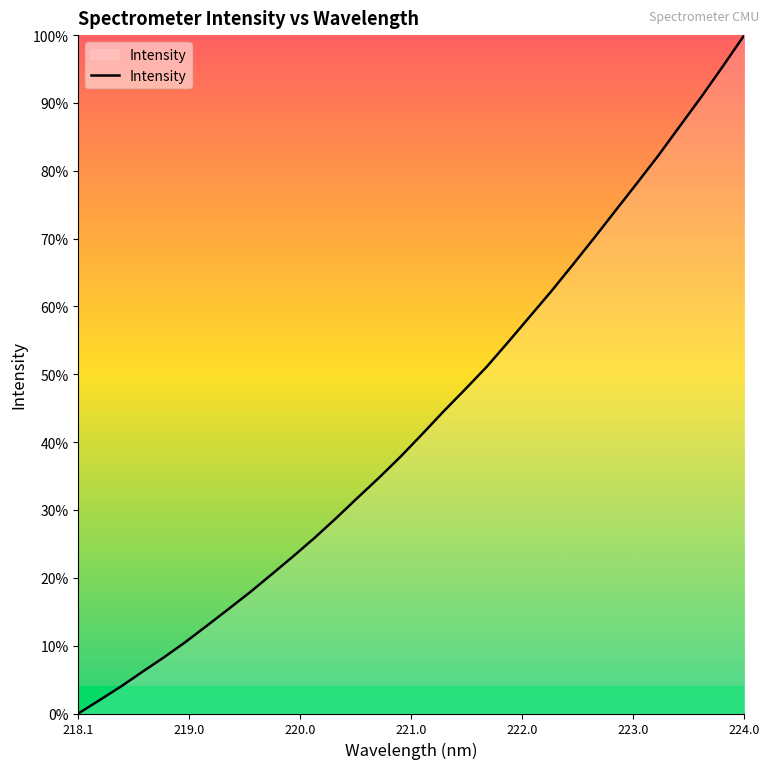

What is the greatest value displayed?

100.0